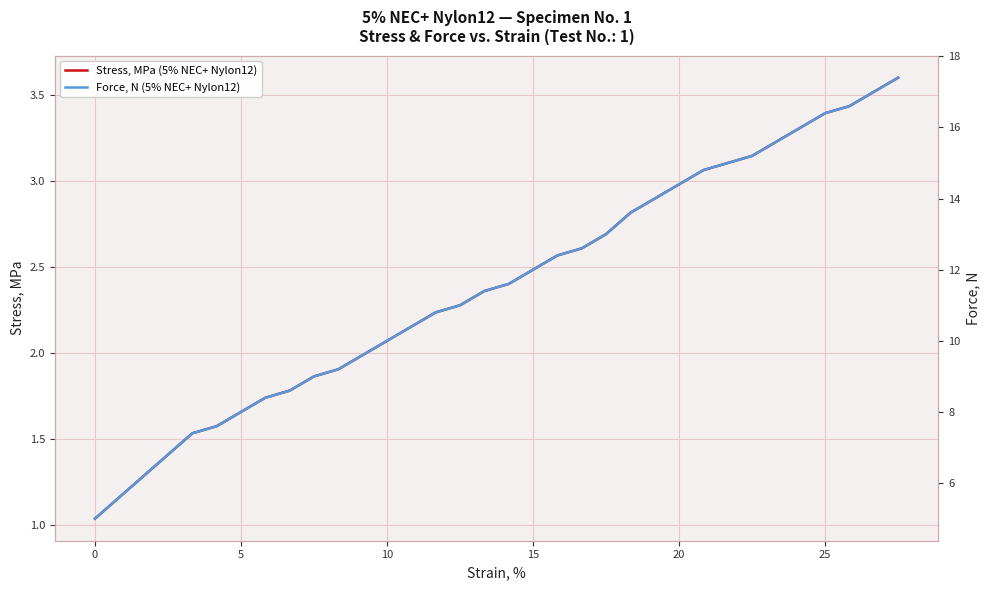

What is the highest value of the Stress, MPa (5% NEC+ Nylon12) series?

3.6